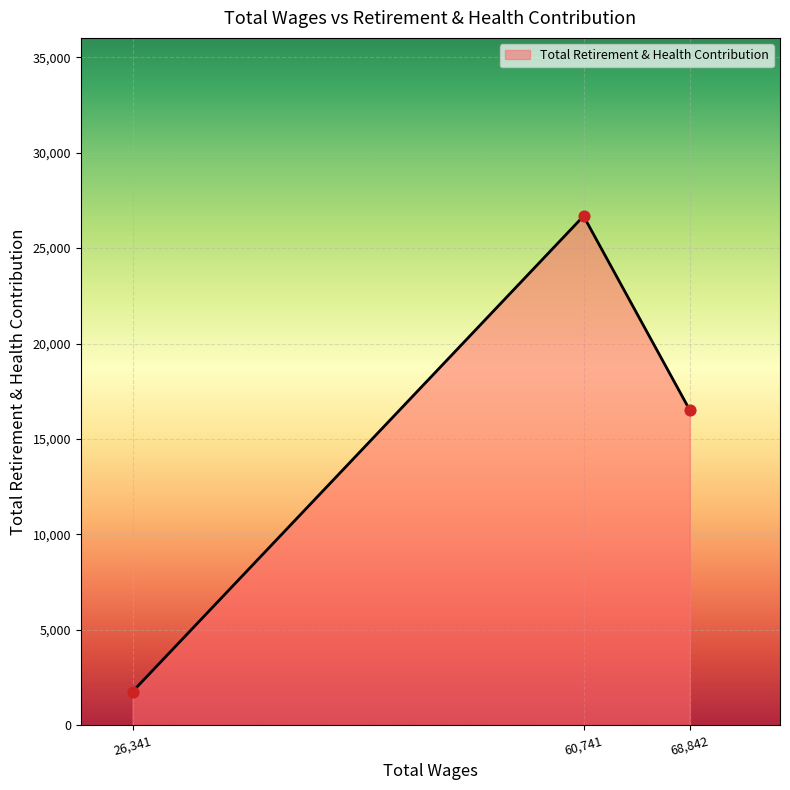

Which has a higher value, 26,341 or 60,741?

60,741